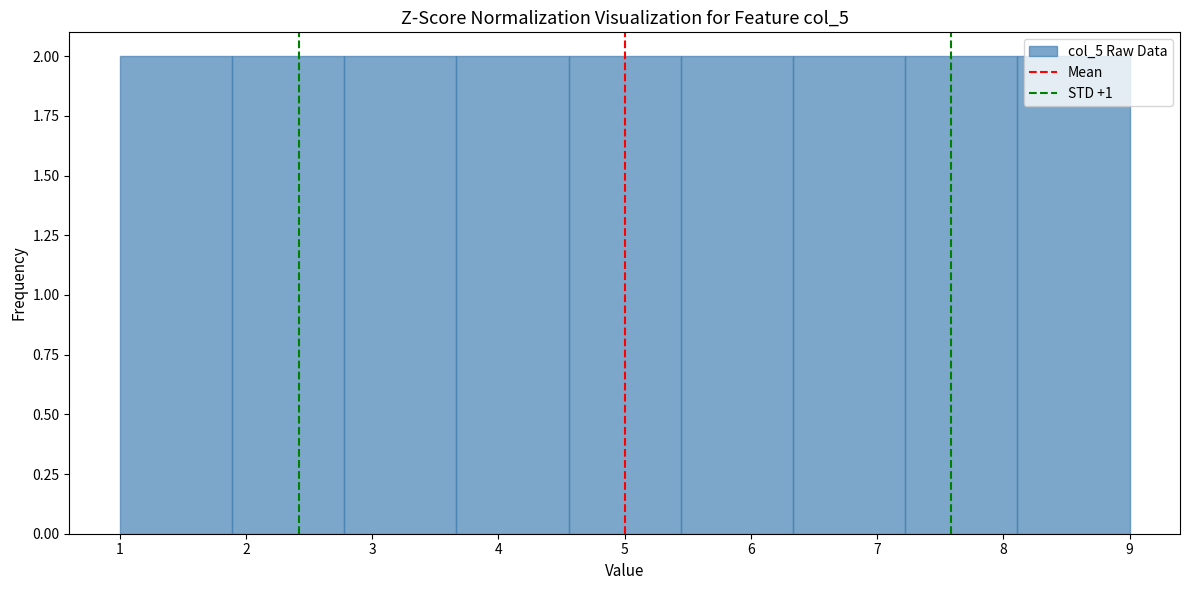

Reading left to right, list every bar in this chart as the range it spans on the x-axis followed by its height. Neither the bar edges nor the heights are printed on the chart, so give them approximately, as read against the axes.

1.0 to 1.9: 2
1.9 to 2.8: 2
2.8 to 3.7: 2
3.7 to 4.6: 2
4.6 to 5.4: 2
5.4 to 6.3: 2
6.3 to 7.2: 2
7.2 to 8.1: 2
8.1 to 9.0: 2